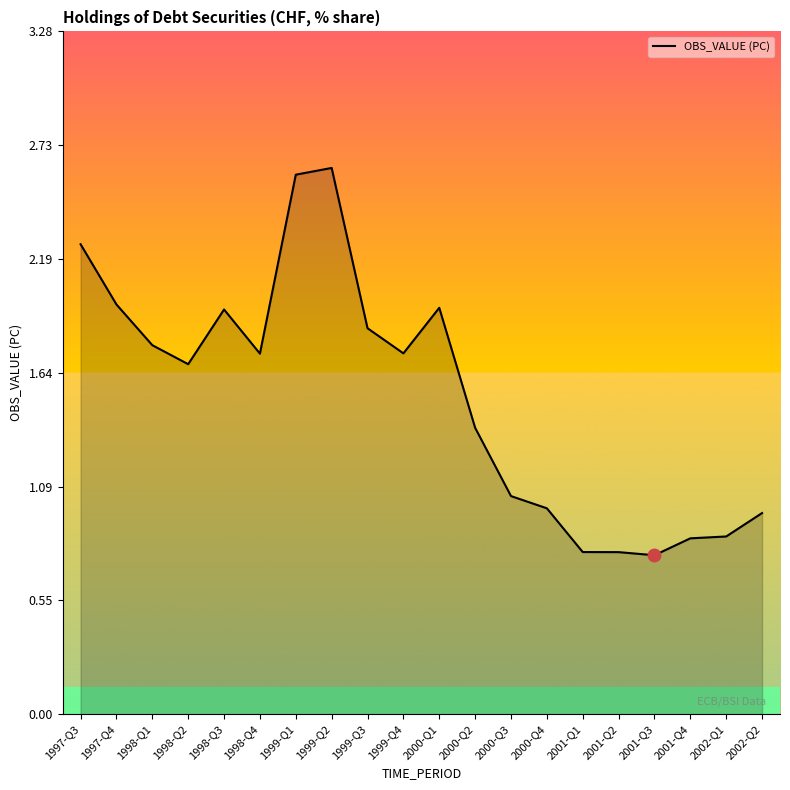

What is the maximum value shown in the chart?

2.6